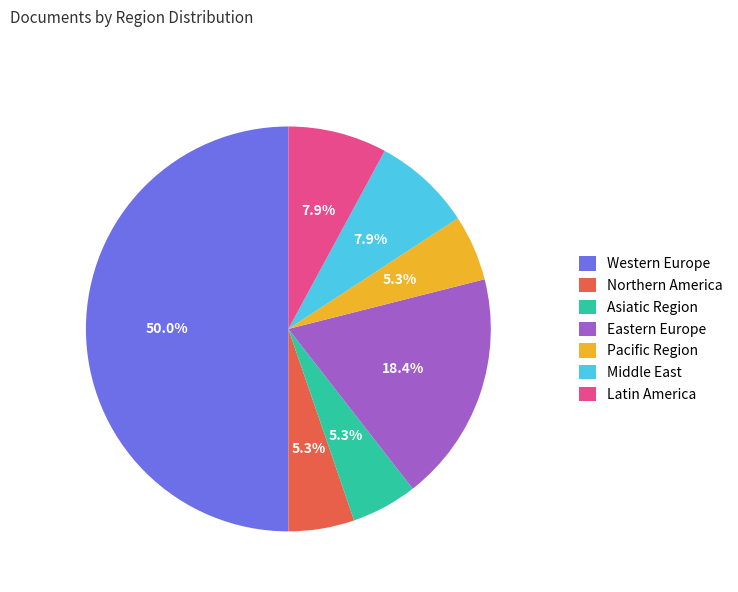

What portion of the pie excludes Middle East?

92.1%